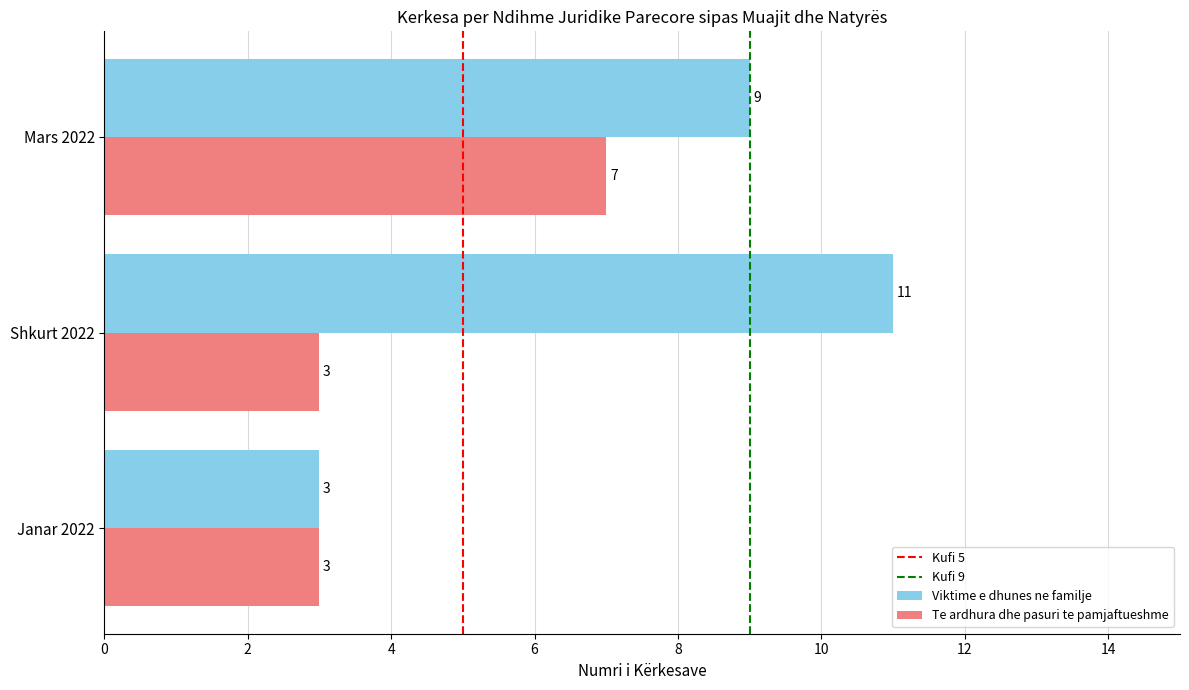

Which label corresponds to the largest value in the chart?

Shkurt 2022